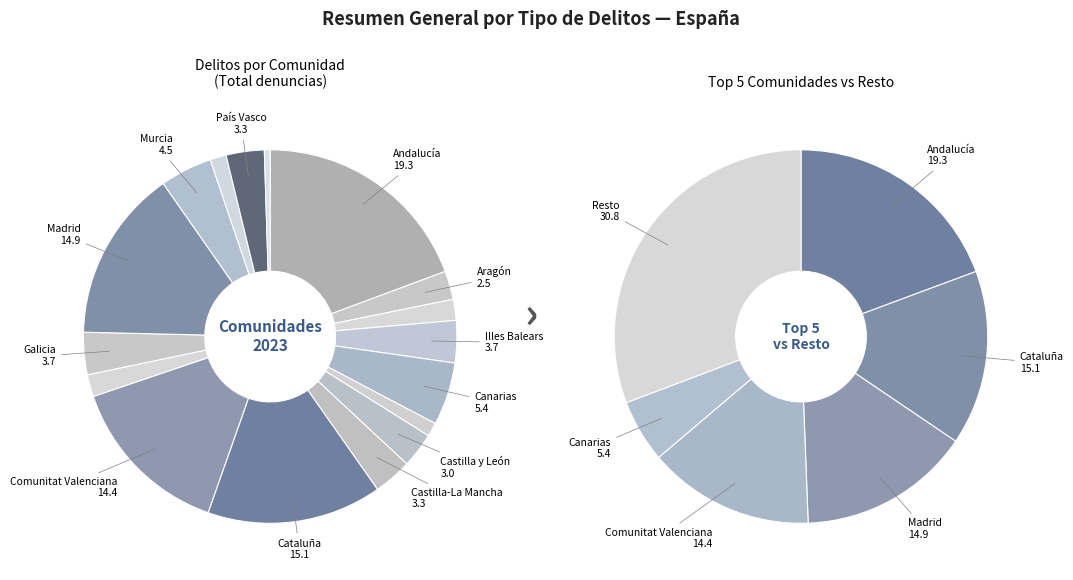

What is the change in value from Extremadura to La Rioja?

-3129